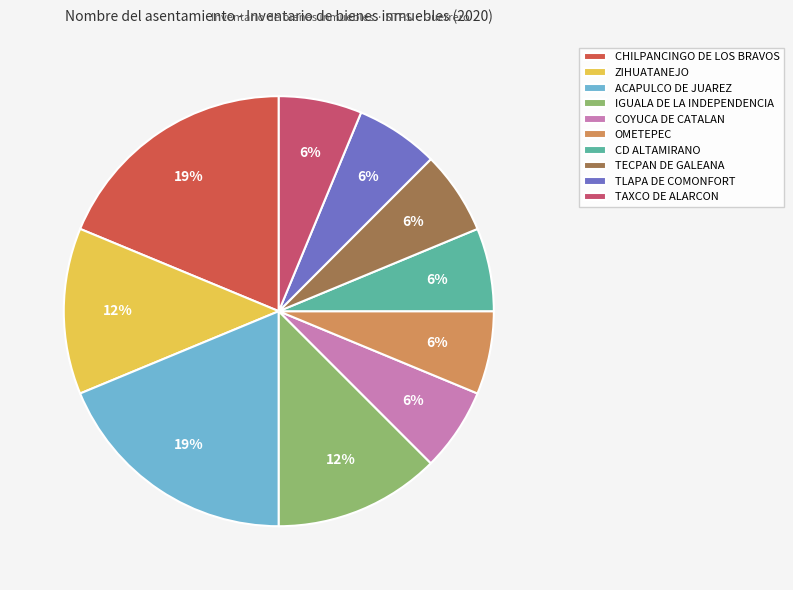

Is it true that TAXCO DE ALARCON is 6% of the pie?

True